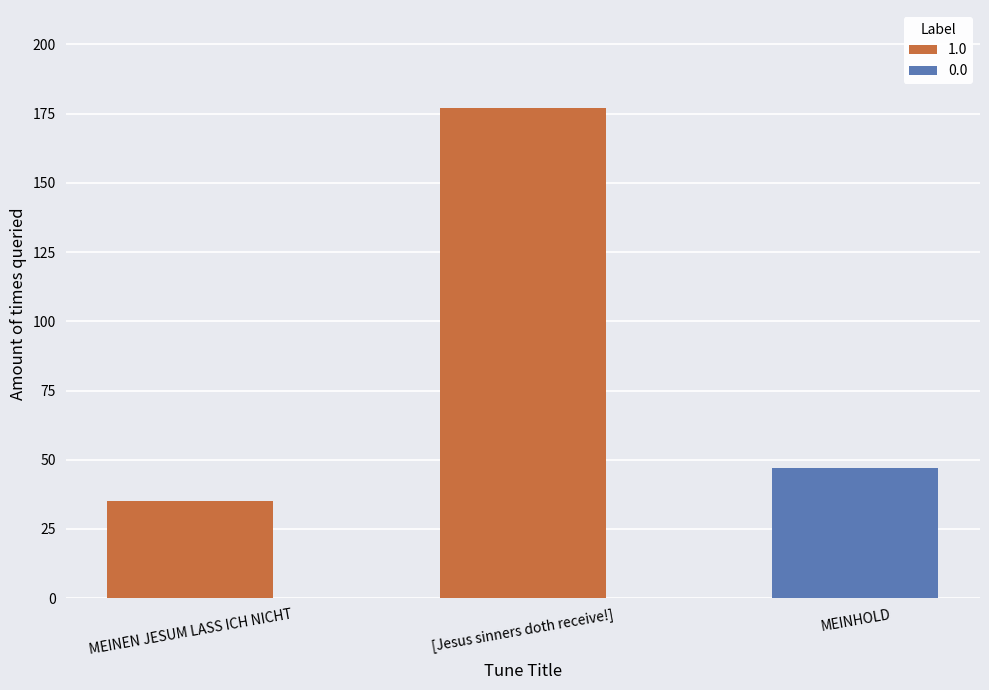

True or false: the data shows 47 at MEINHOLD.

True